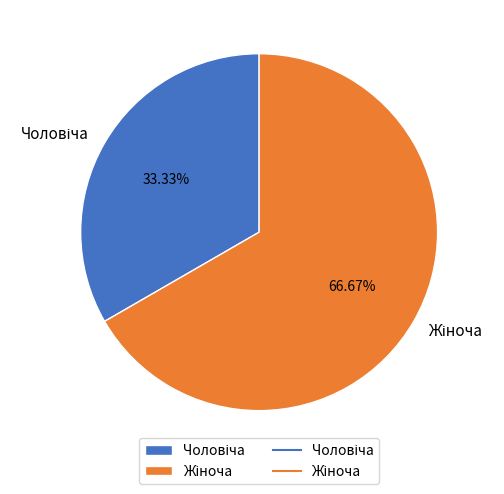

Does any single category account for the majority?

Yes